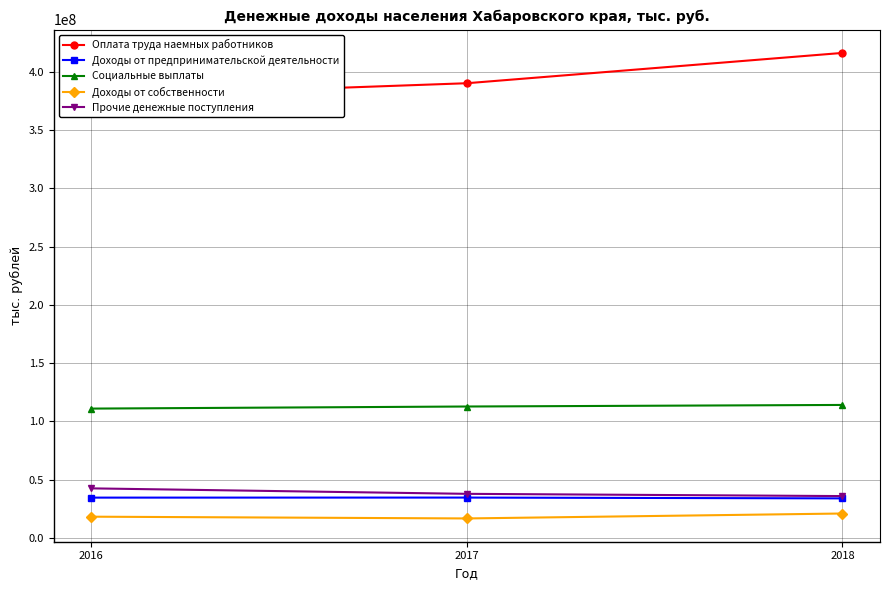

Between 2017 and 2016, which is larger?

2017